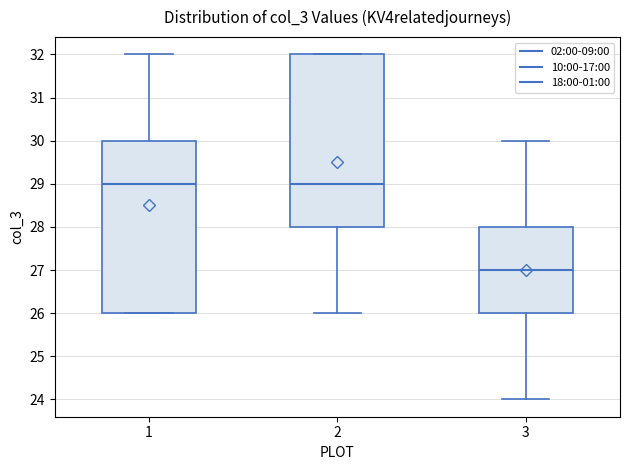

Where is the lower edge of the box at x = 3 on the y-axis? The values are not printed on the chart, so give them approximately, as read against the axis.

26